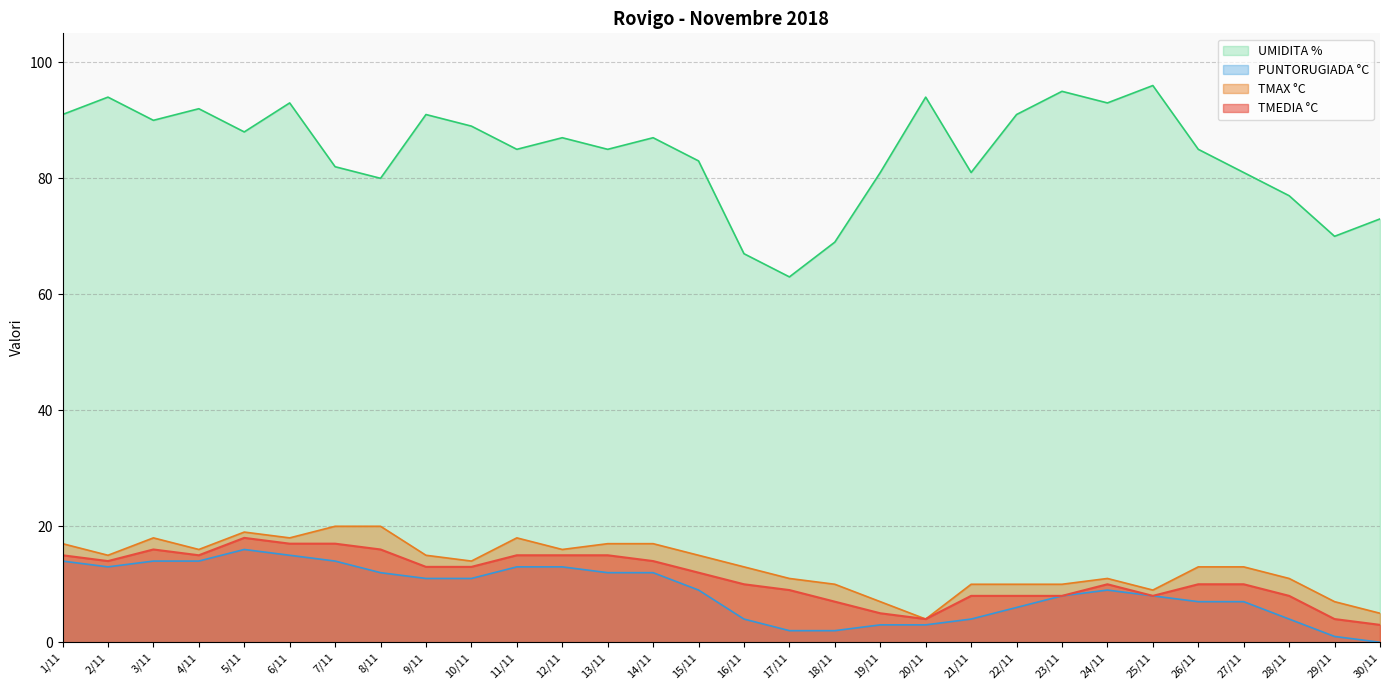

Reading left to right, transcribe all the data shown in this chart.

TMEDIA °C: 15	14	16	15	18	17	17	16	13	13	15	15	15	14	12	10	9	7	5	4	8	8	8	10	8	10	10	8	4	3
TMAX °C: 17	15	18	16	19	18	20	20	15	14	18	16	17	17	15	13	11	10	7	4	10	10	10	11	9	13	13	11	7	5
PUNTORUGIADA °C: 14	13	14	14	16	15	14	12	11	11	13	13	12	12	9	4	2	2	3	3	4	6	8	9	8	7	7	4	1	0
UMIDITA %: 91	94	90	92	88	93	82	80	91	89	85	87	85	87	83	67	63	69	81	94	81	91	95	93	96	85	81	77	70	73